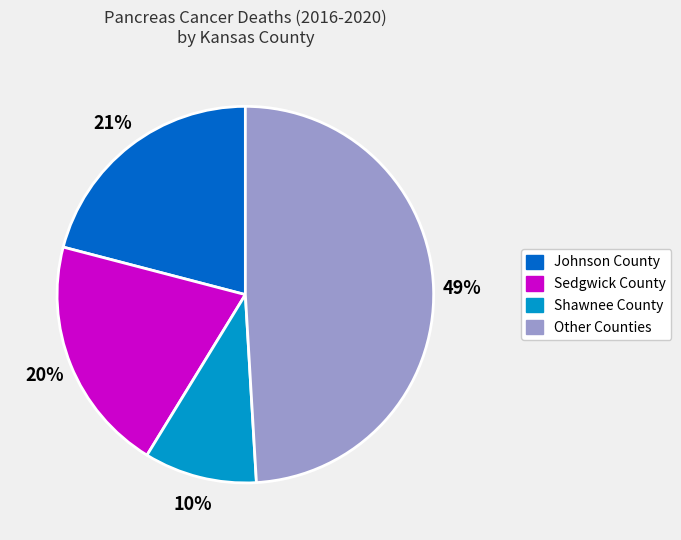

Is there any slice that represents more than half of the pie?

No